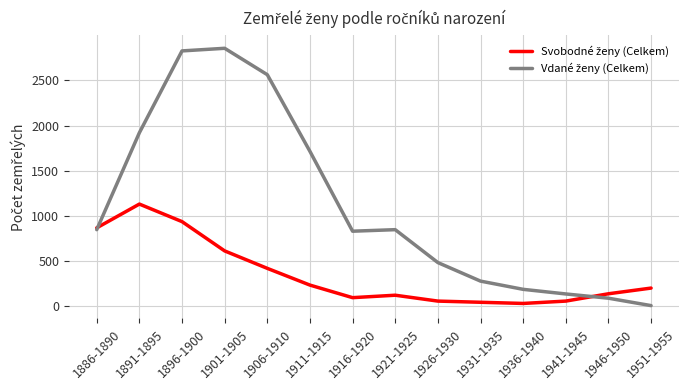

What position from the right is 1886-1890?

14